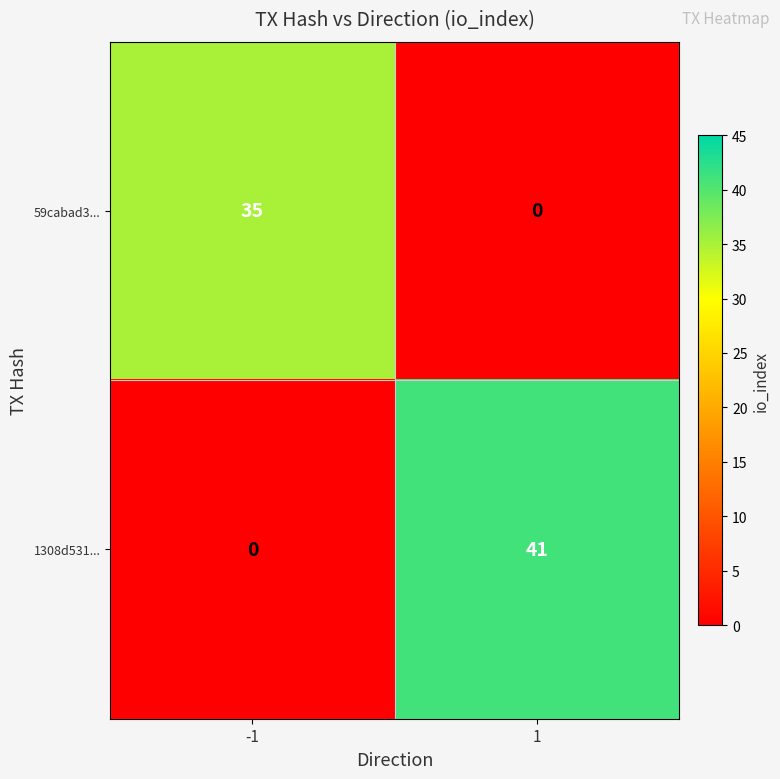

What is the average value of the 59cabad3... series?

18